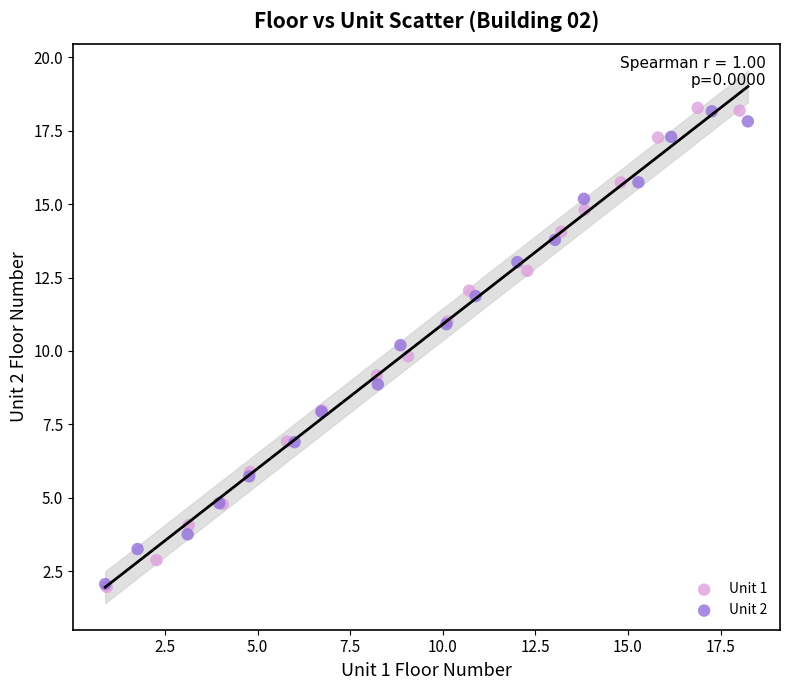

Which series has the largest Y range (max minus min)?

Unit 1